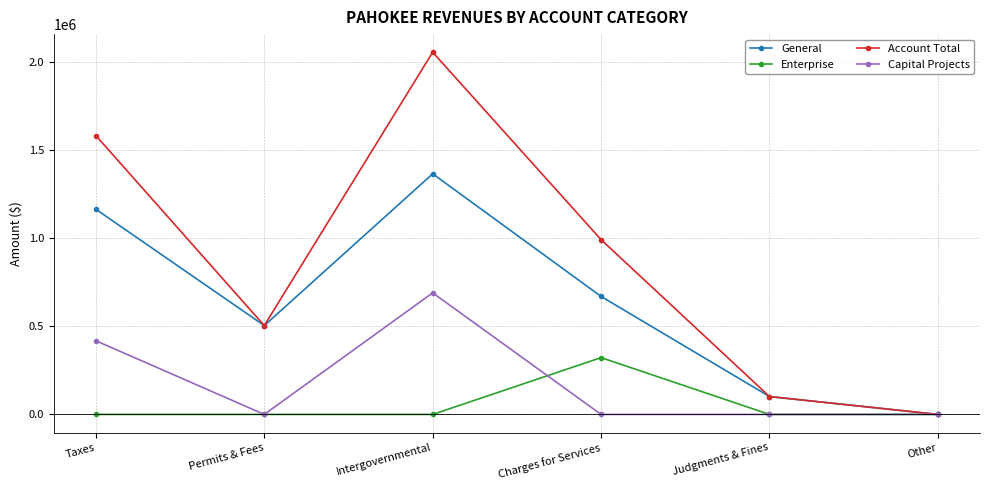

List the series in order of their overall mean, highest first.

Account Total, General, Capital Projects, Enterprise